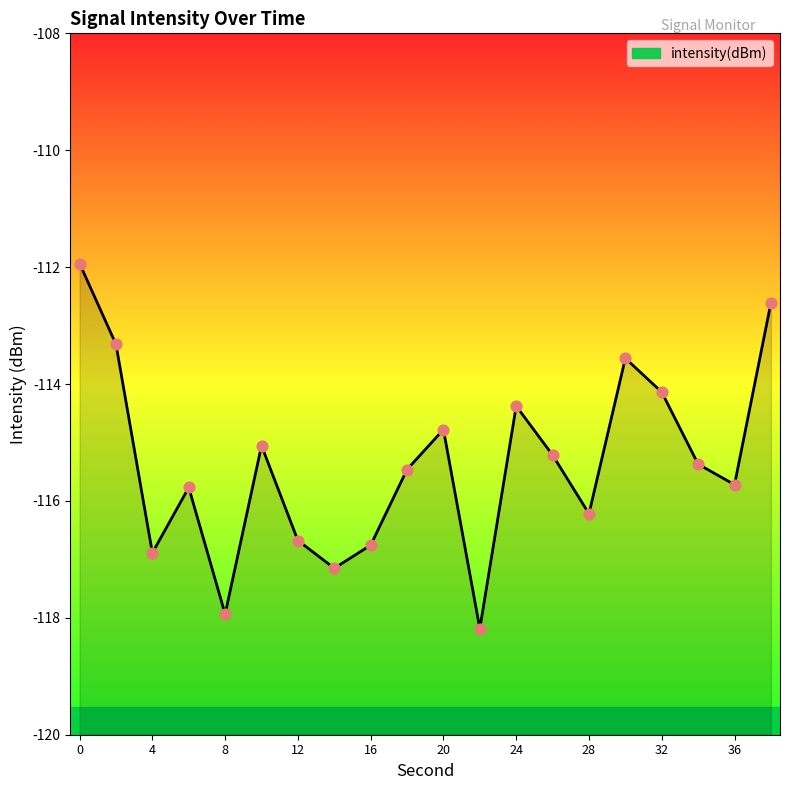

What is the change in value from 18 to 38?

+2.9